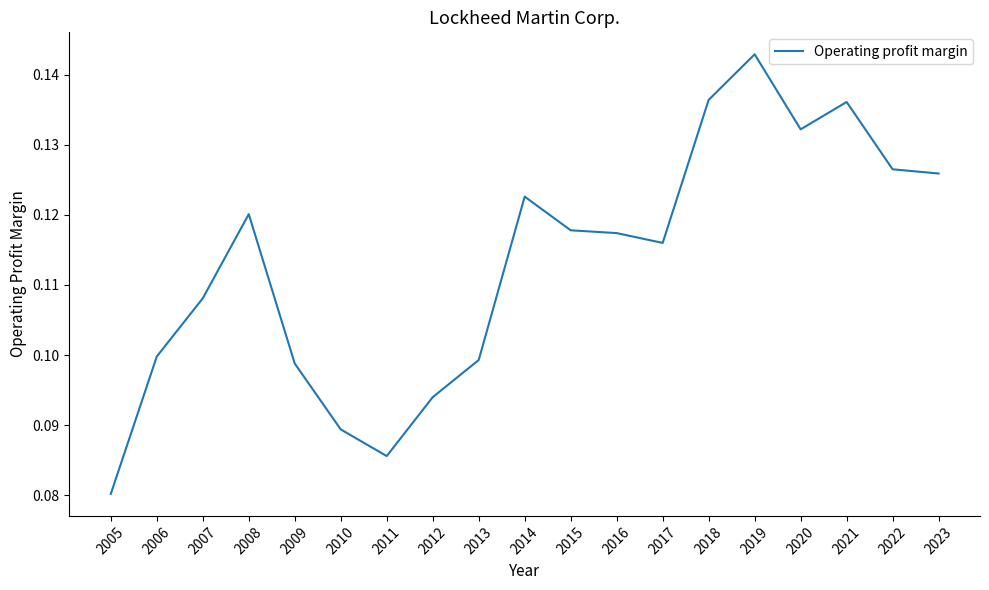

Where is the first local maximum?

2008